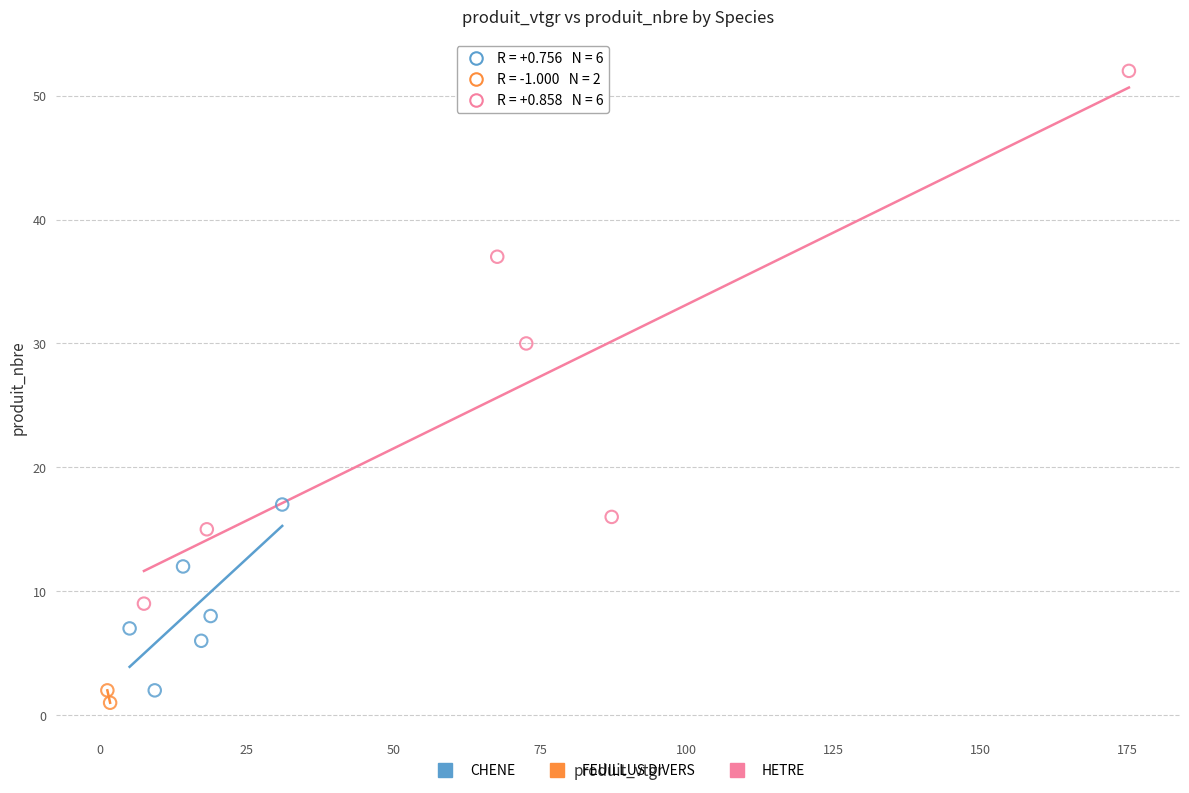

Which series has the largest Y range (max minus min)?

HETRE